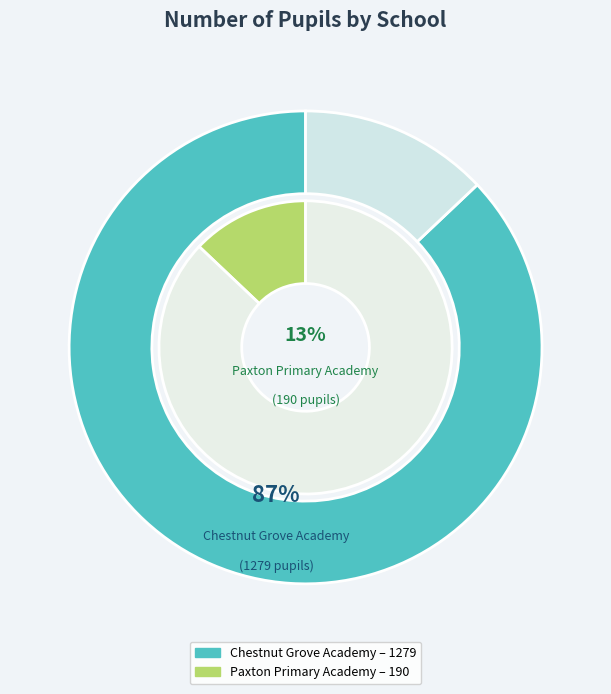

Combined, do Chestnut Grove Academy and Paxton Primary Academy account for over 50%?

Yes